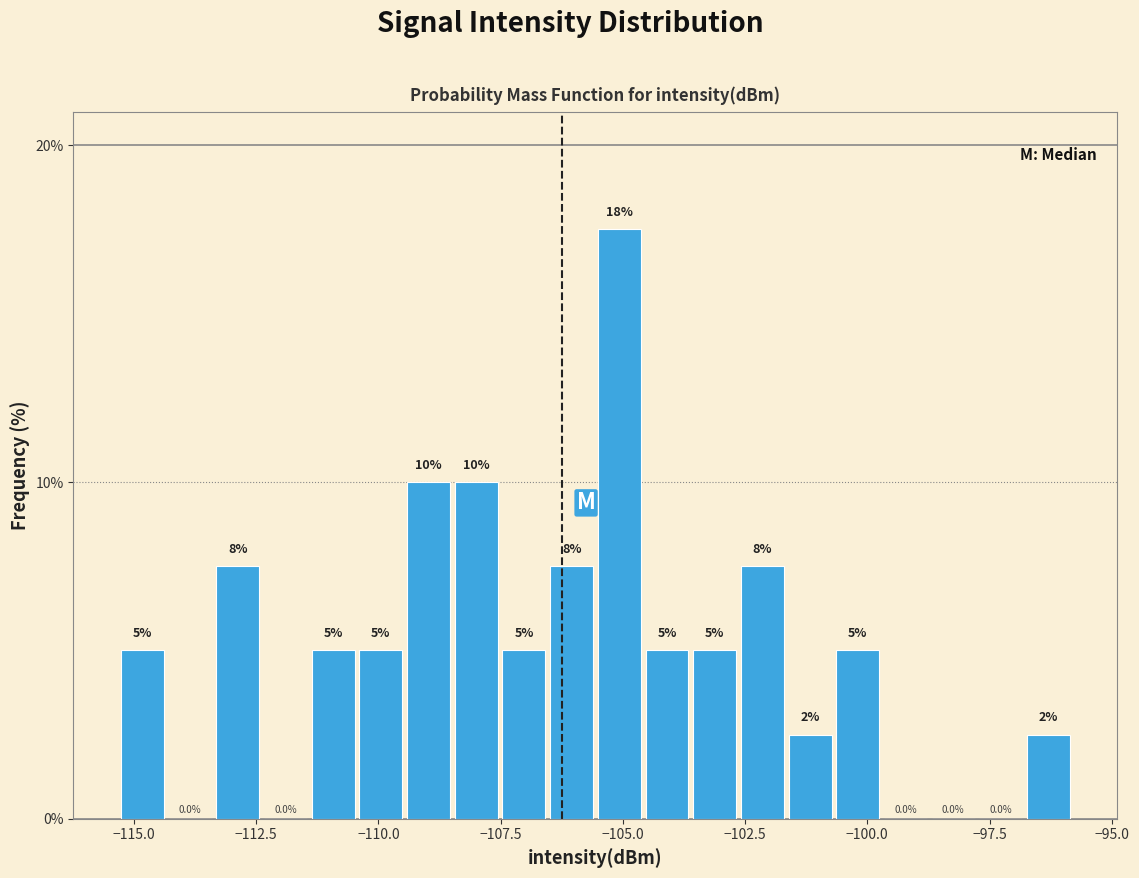

Around what value on the x-axis is the tallest bar? Give the approximate position of its centre, as read against the axis.

-105.0